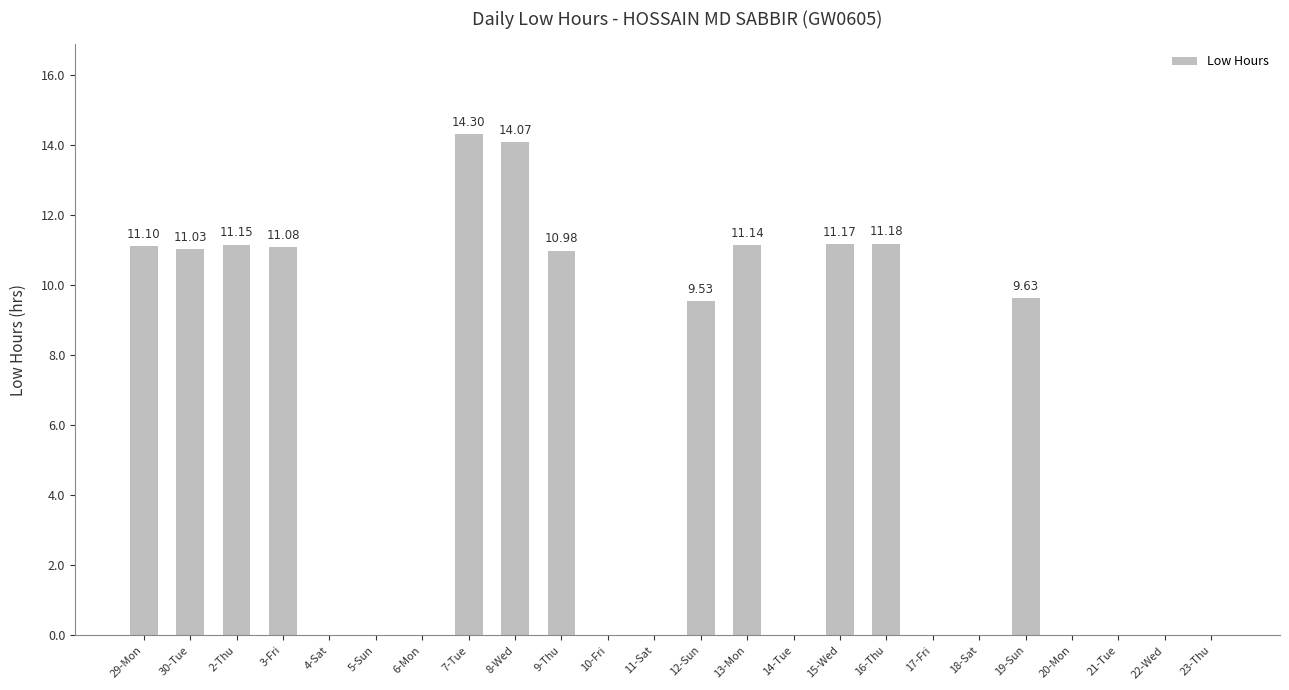

Between 4-Sat and 16-Thu, which is larger?

16-Thu